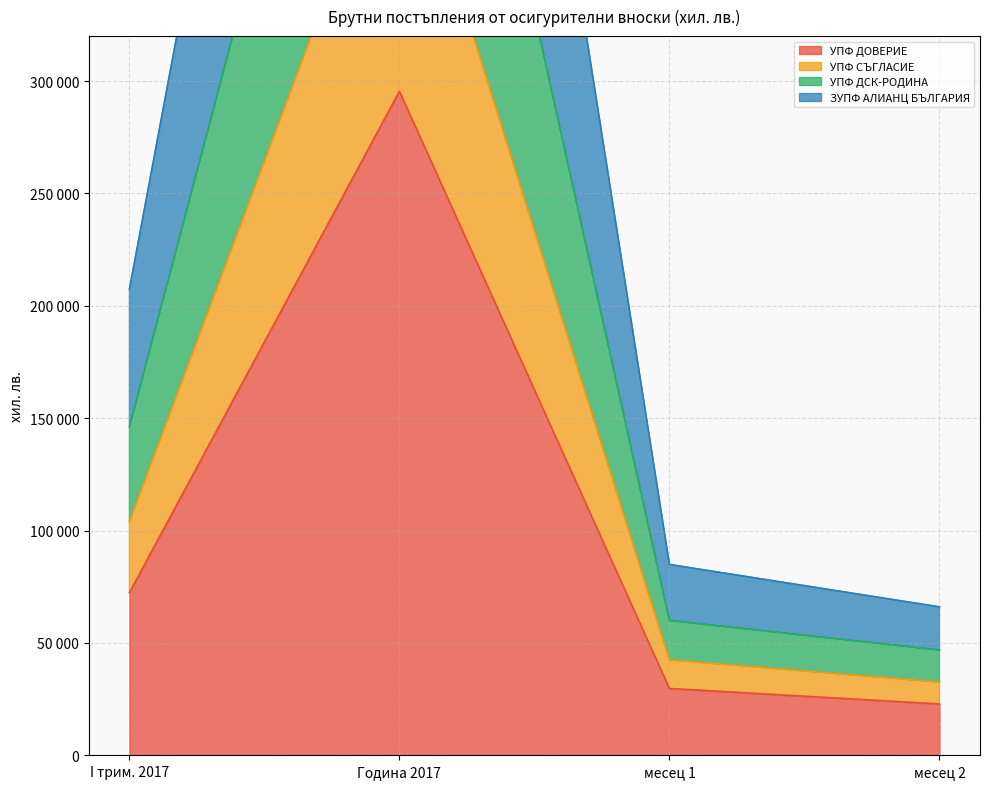

What is the average value of the УПФ СЪГЛАСИЕ series?

151000